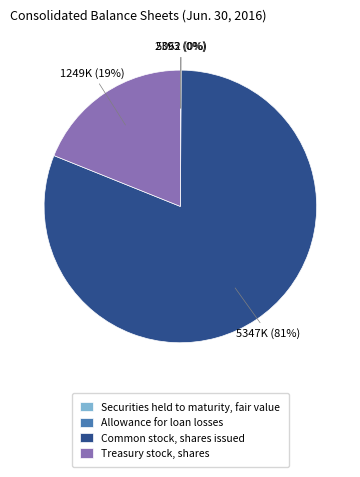

The Treasury stock, shares slice represents 19% of the pie. True or false?

True